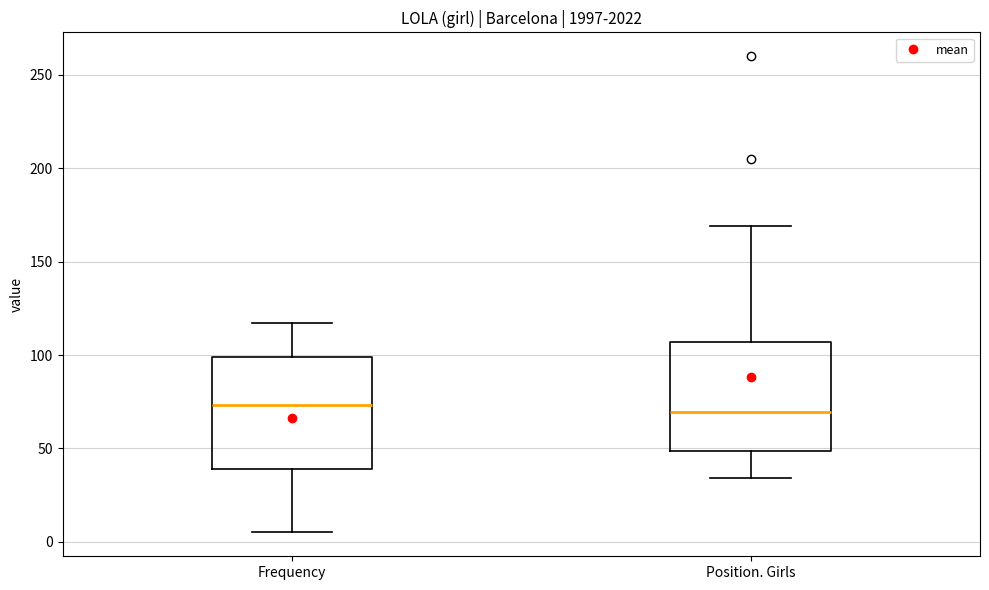

Reading left to right, transcribe this box plot: for each box, give where its median line is, the range the box spans, and where its two whiskers end, as read against the y-axis. The values are not printed on the chart, so give them approximately, as read against the axis.

Frequency: median 75, box 40 to 100, whiskers 5 to 115
Position. Girls: median 70, box 50 to 105, whiskers 35 to 170